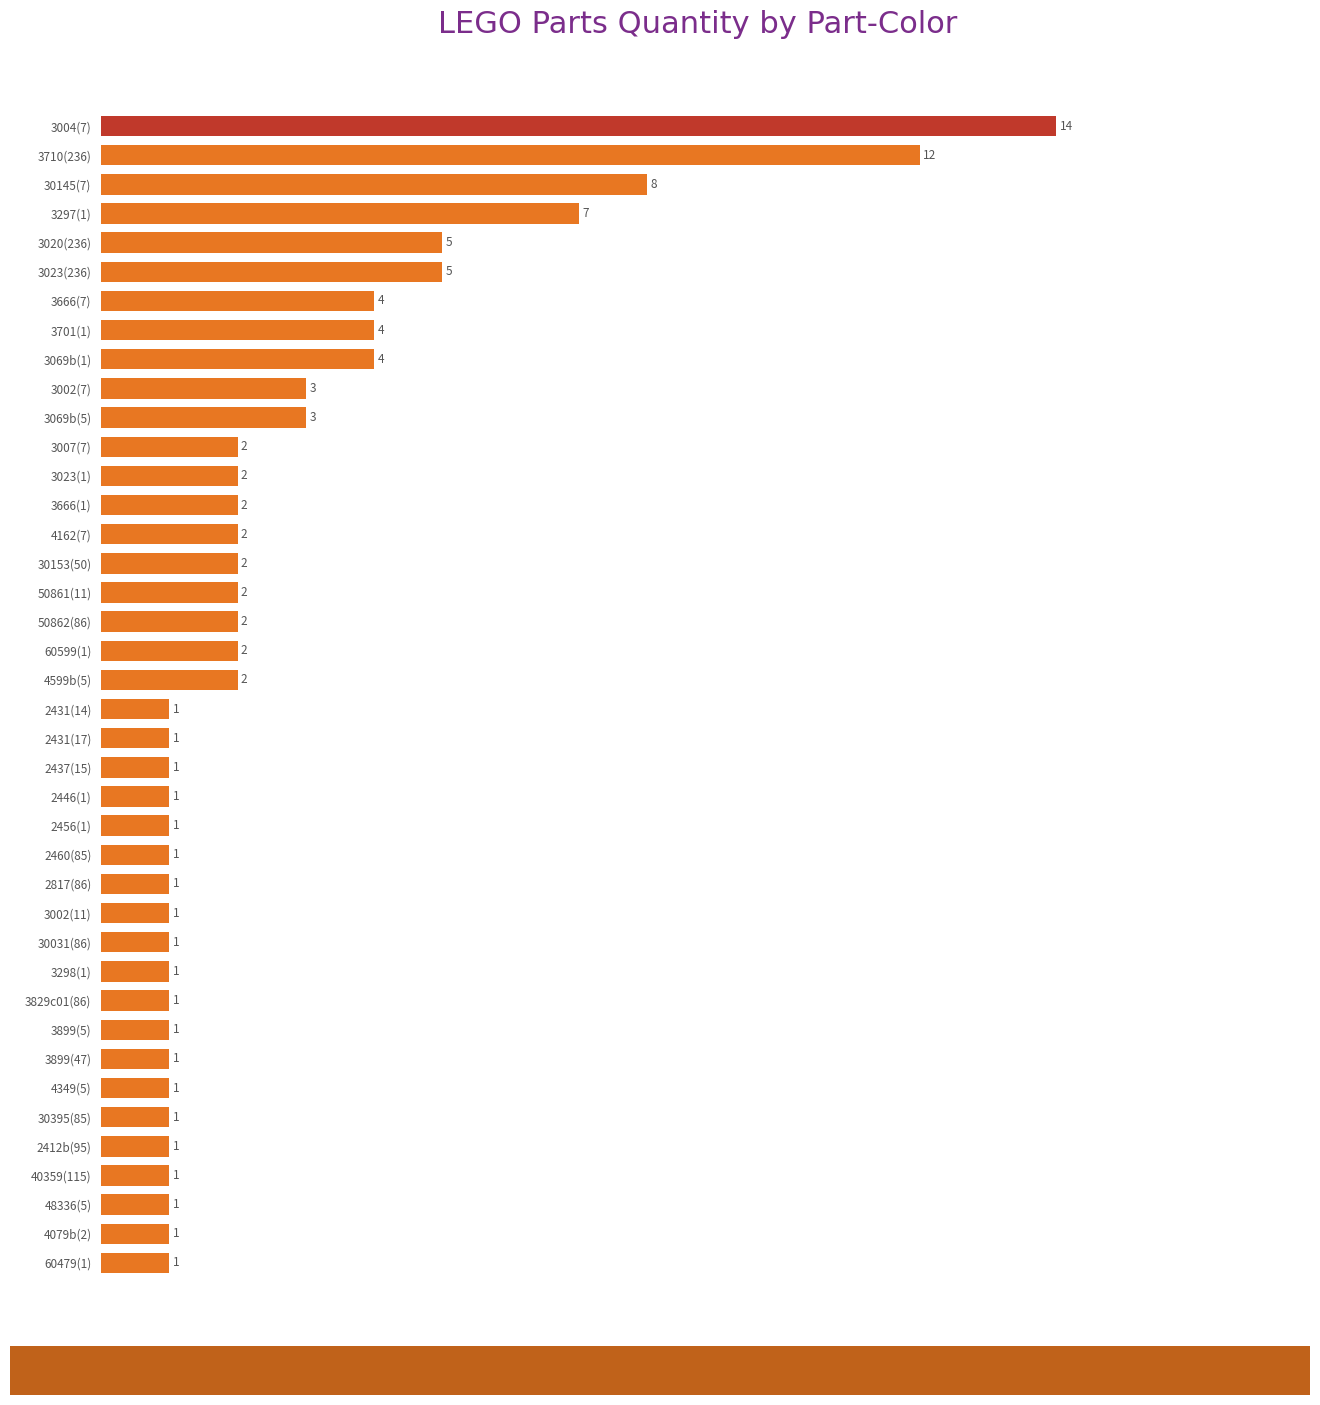

What is the ratio of the value at 48336(5) to the value at 50861(11)?

0.5